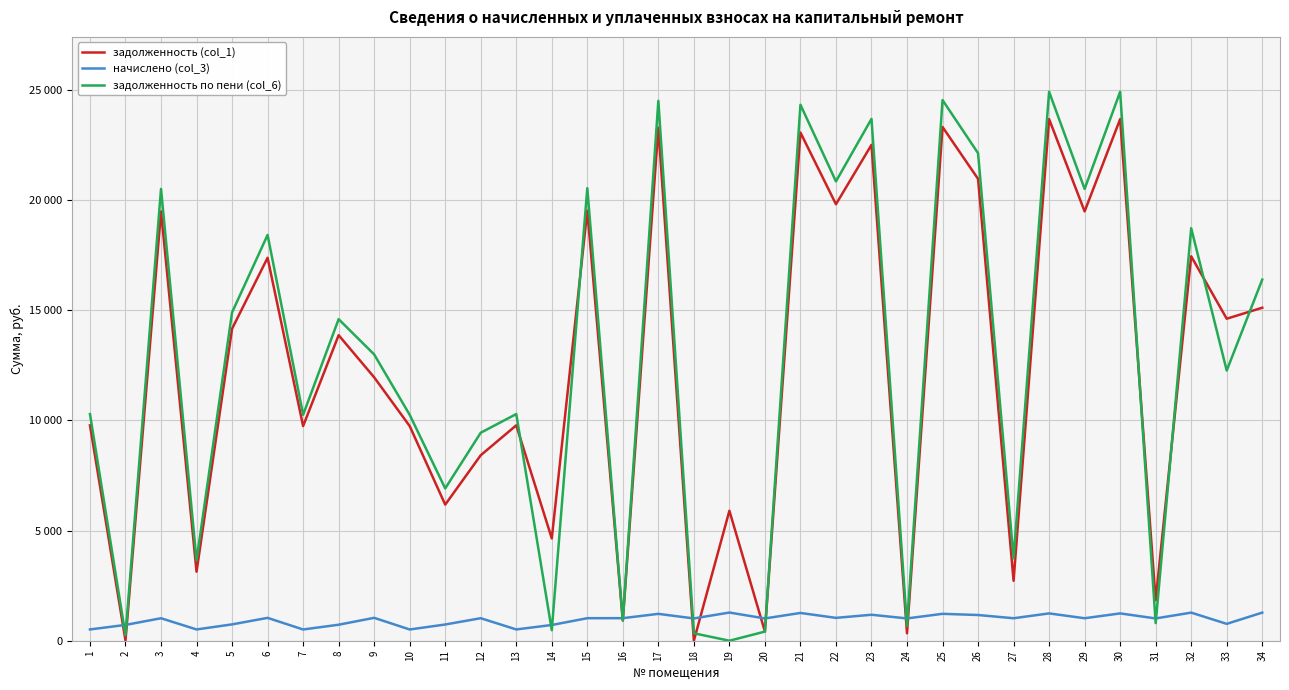

Is this an area chart (filled region under the line)?

No